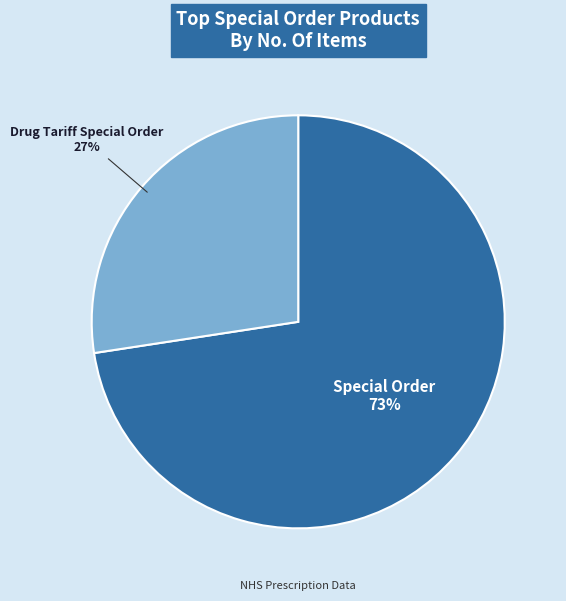

To the nearest percent, what percentage of the pie is Special Order?

73%